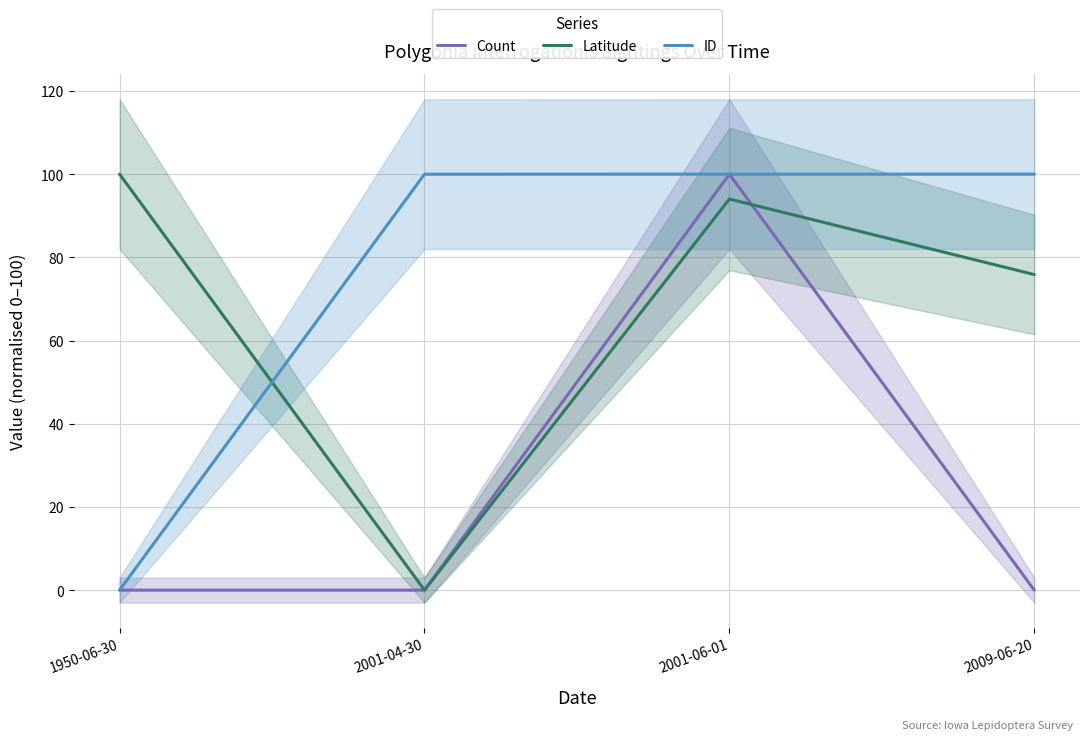

True or false: ID and Count cross at least once.

False